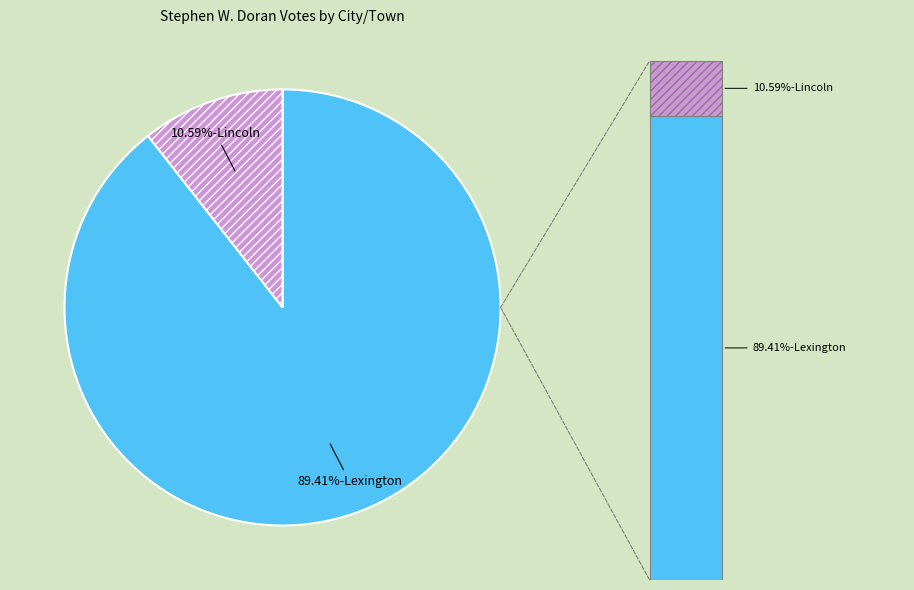

Count the number of slices in the pie.

2